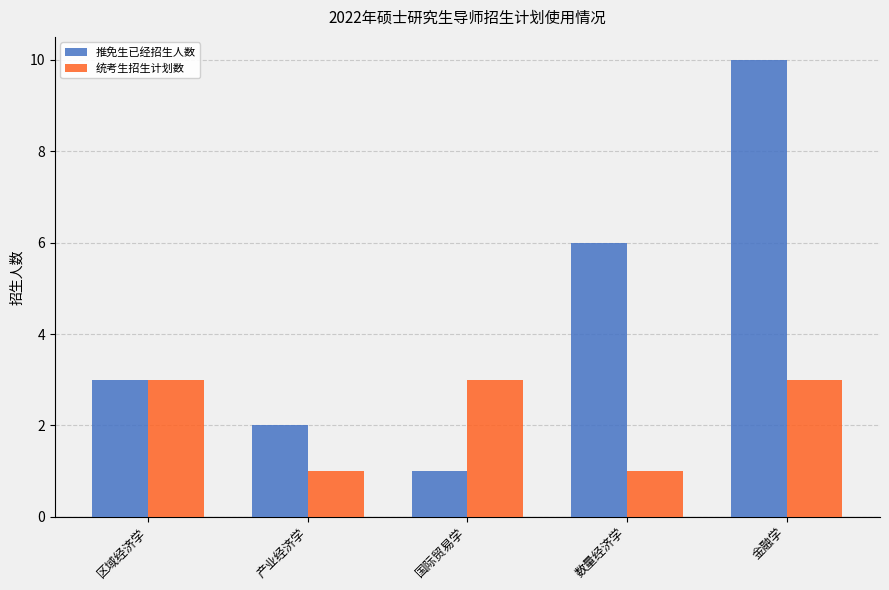

What is the spread (max minus min) of values at 金融学?

7